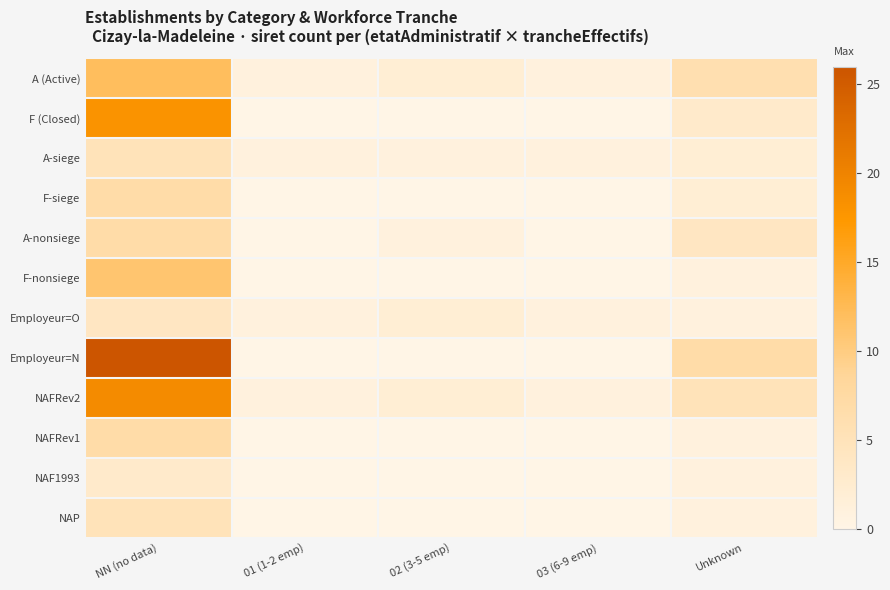

At which category is the sum across all series the highest?

NN (no data)